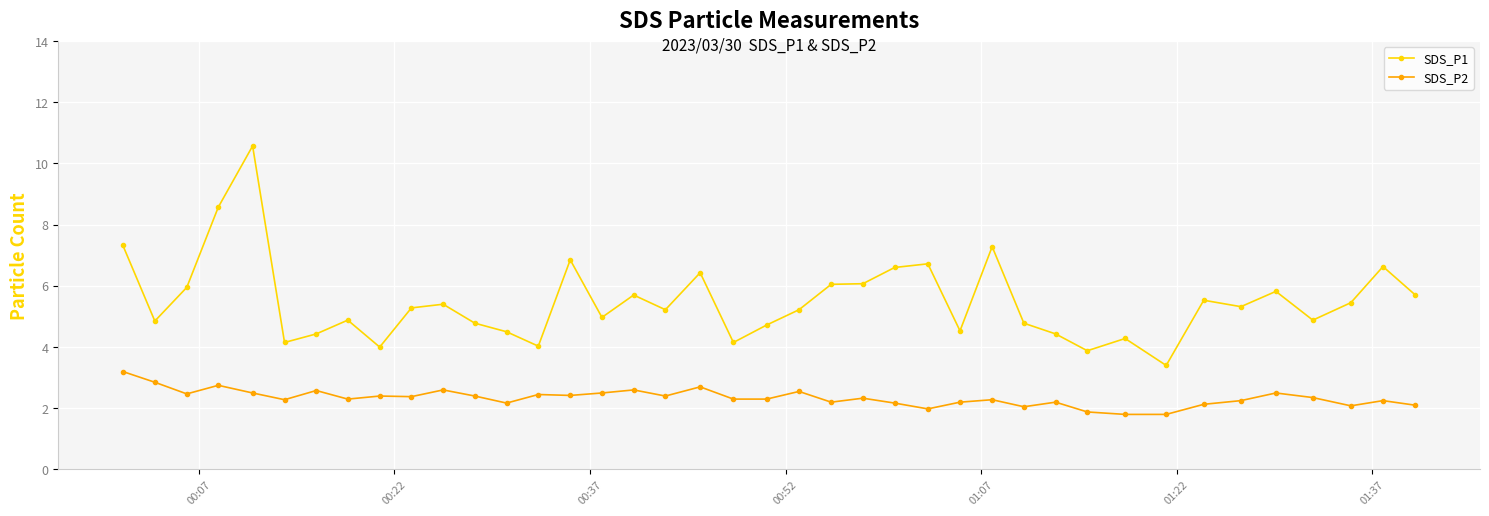

True or false: SDS_P2 and SDS_P1 cross at least once.

False